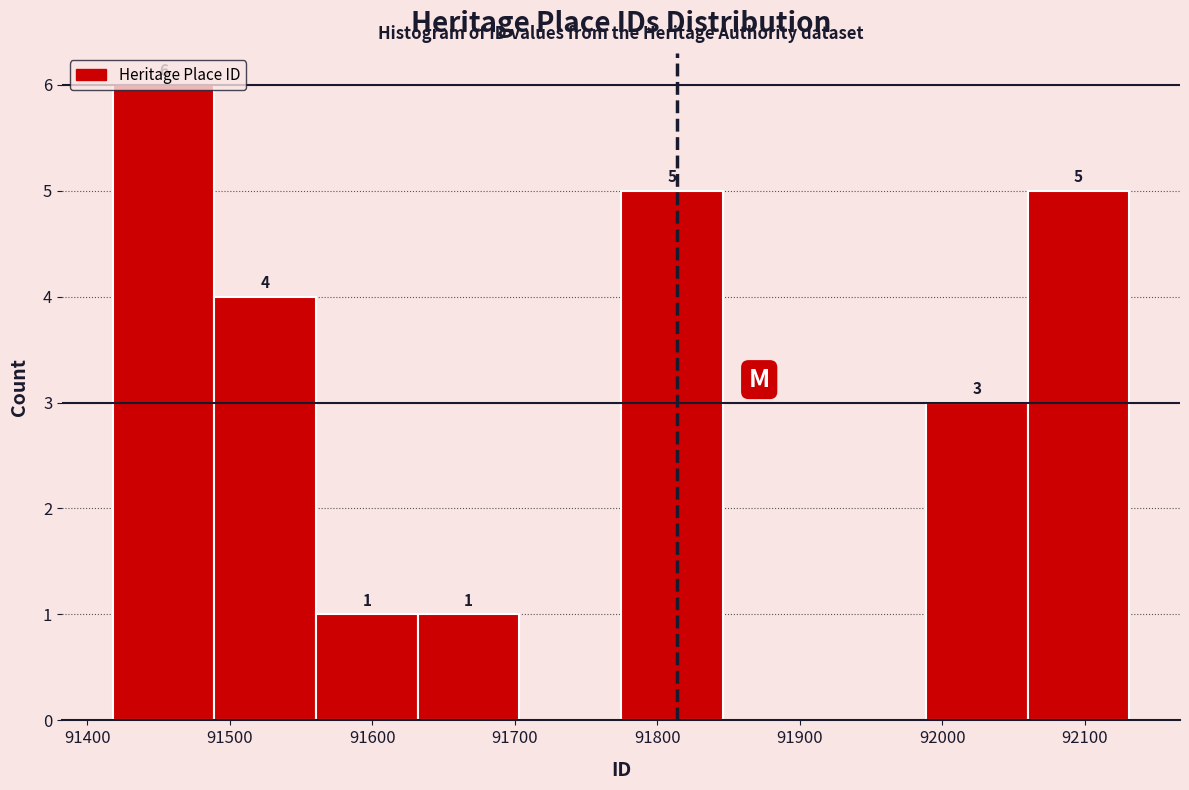

Over which range of the x-axis is the bar tallest?

91420 to 91490